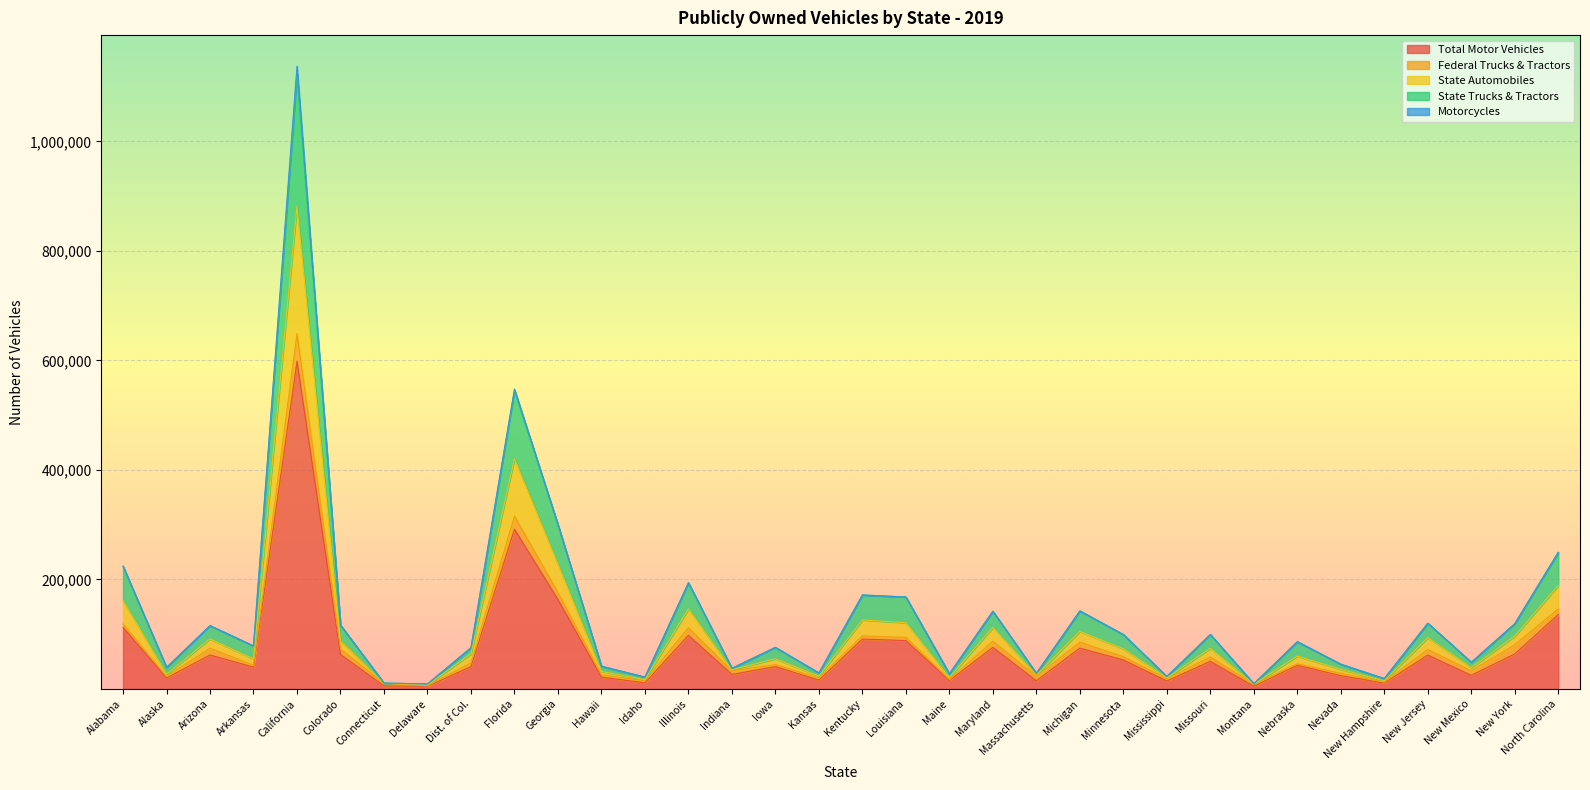

At which category does the chart reach its peak across all series?

California